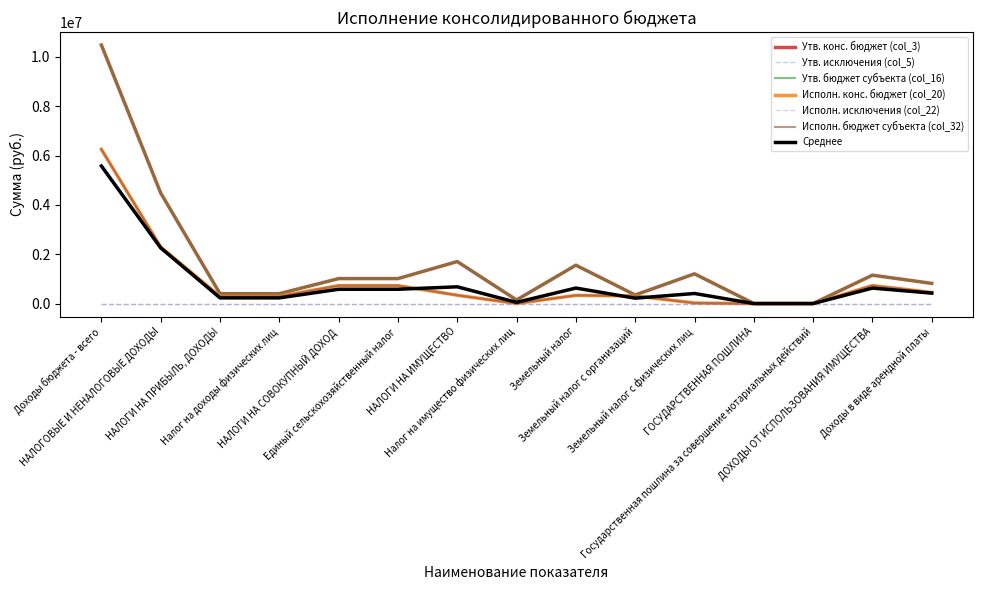

True or false: Утв. бюджет субъекта (col_16) and Исполн. бюджет субъекта (col_32) intersect in this chart.

False